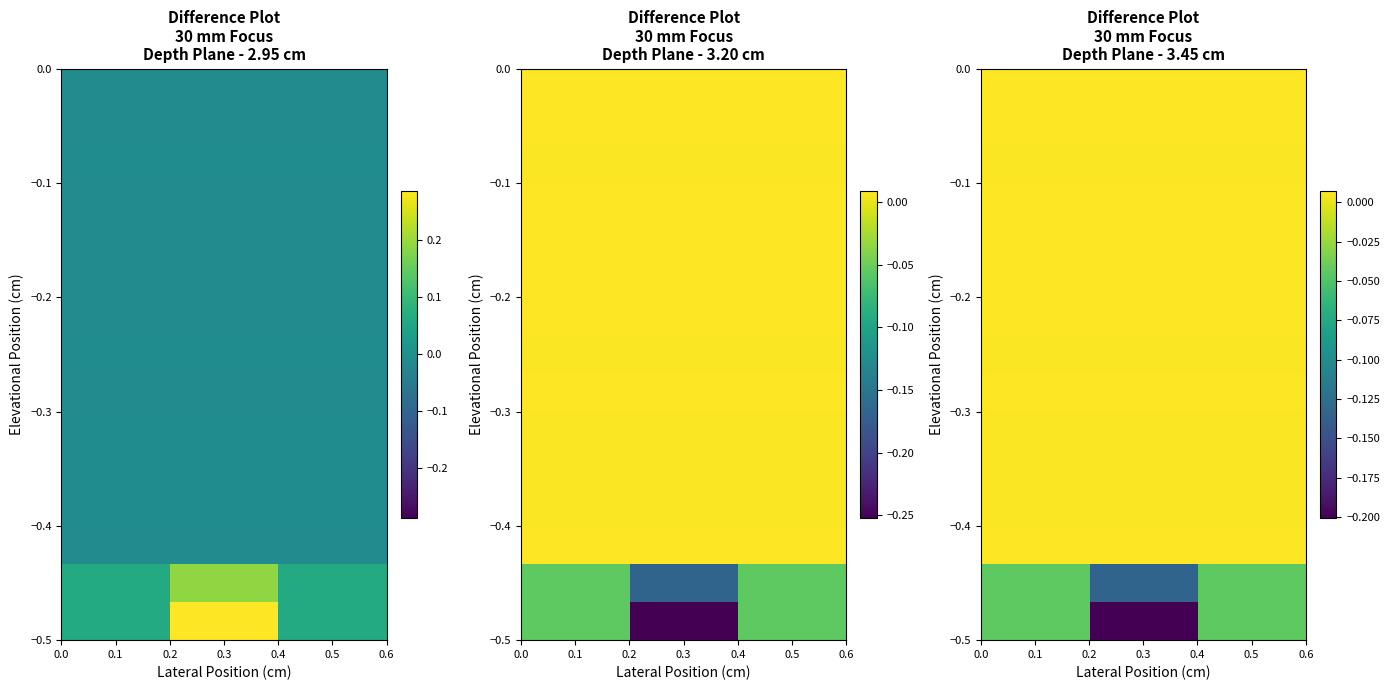

At how many categories does at least one series exceed 0?

6